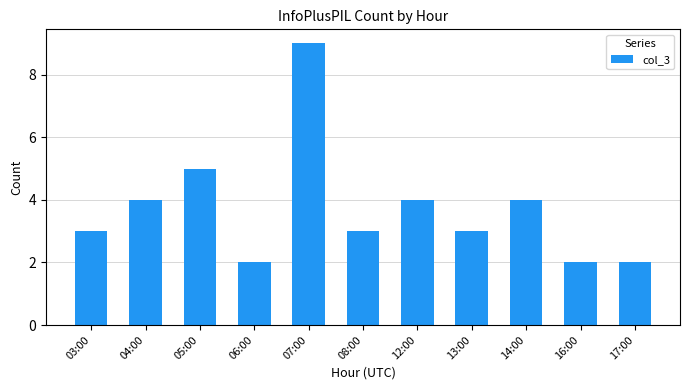

What is the average value?

4